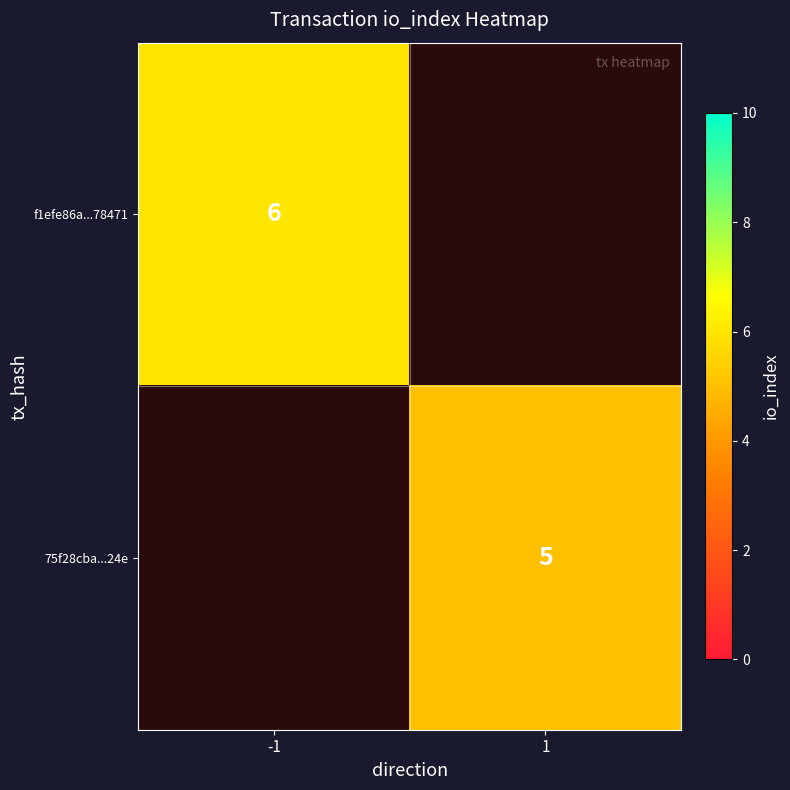

Which has a higher value, 1 or -1?

-1